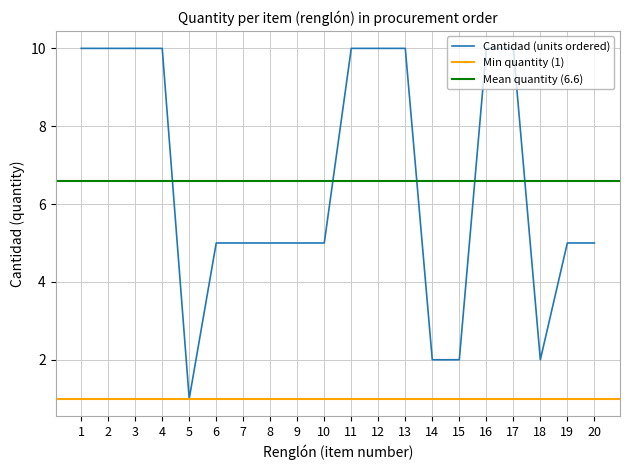

How many values exceed 5?

9